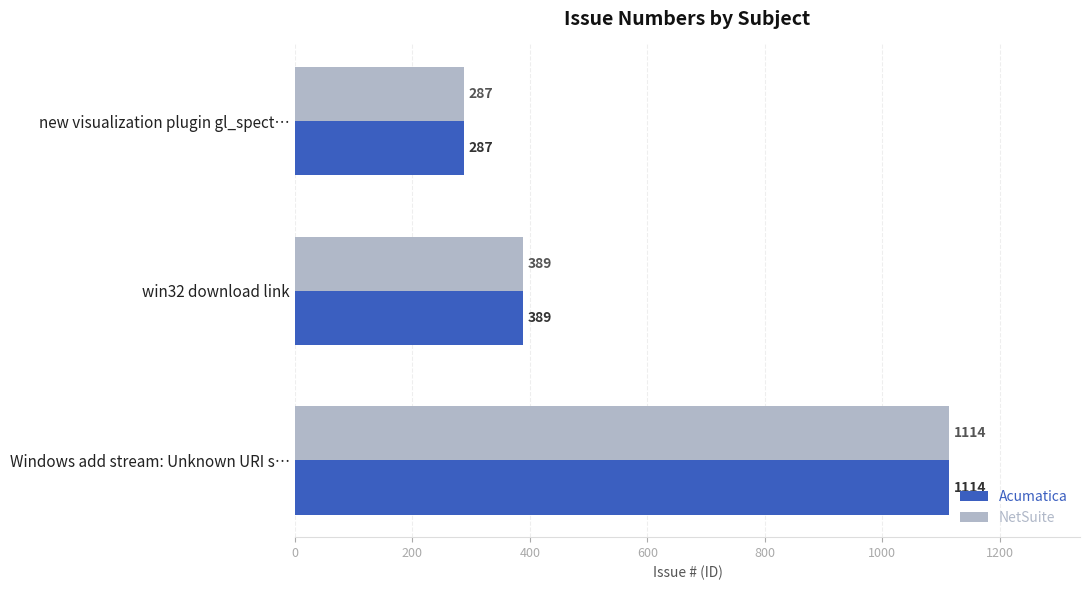

At which label does NetSuite reach its peak?

Windows add stream: Unknown URI s…